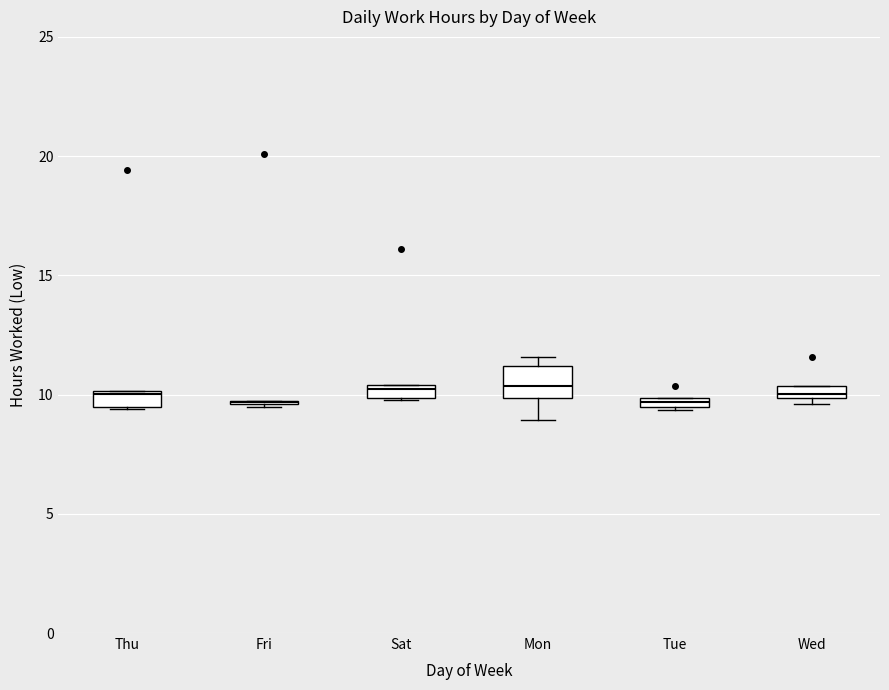

Comparing the boxes themselves (not the whiskers), which one is the tallest?

Mon